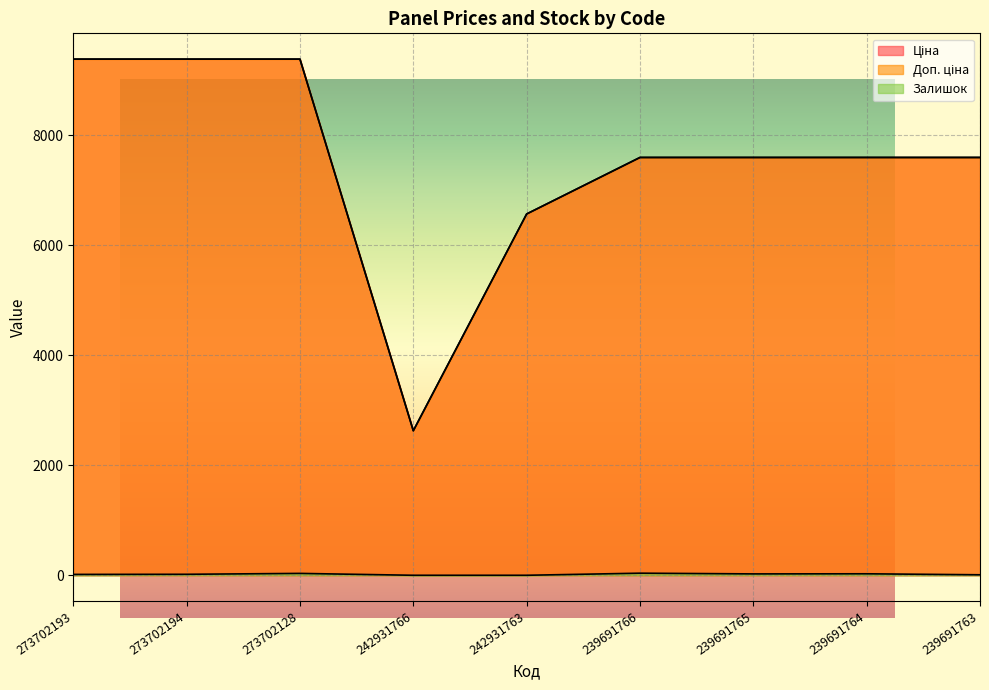

At how many categories does at least one series exceed 4486?

8